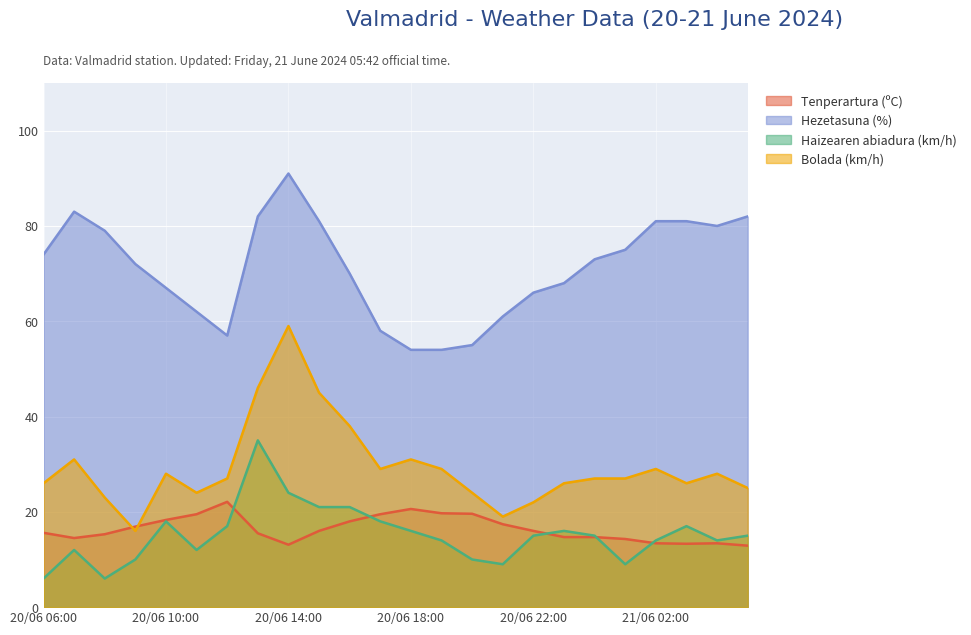

What is the value of the Haizearen abiadura (km/h) point at the 1st from the left?

6.0